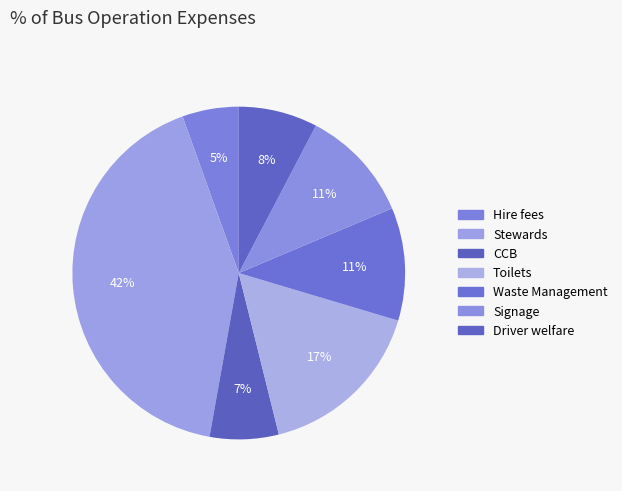

What is the ratio of the value at Stewards to the value at Toilets?

2.5